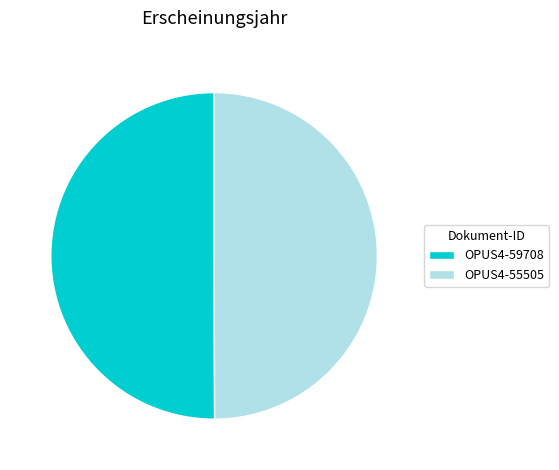

Do OPUS4-59708 and OPUS4-55505 together represent more than half of the pie?

Yes